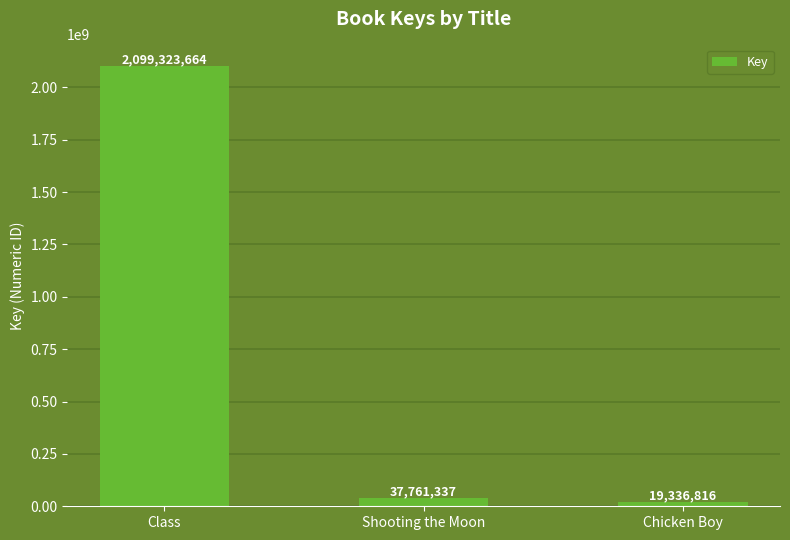

Reading right to left, what are all the values shown in this chart?

Chicken Boy=19336816	Shooting the Moon=37761337	Class=2099323664